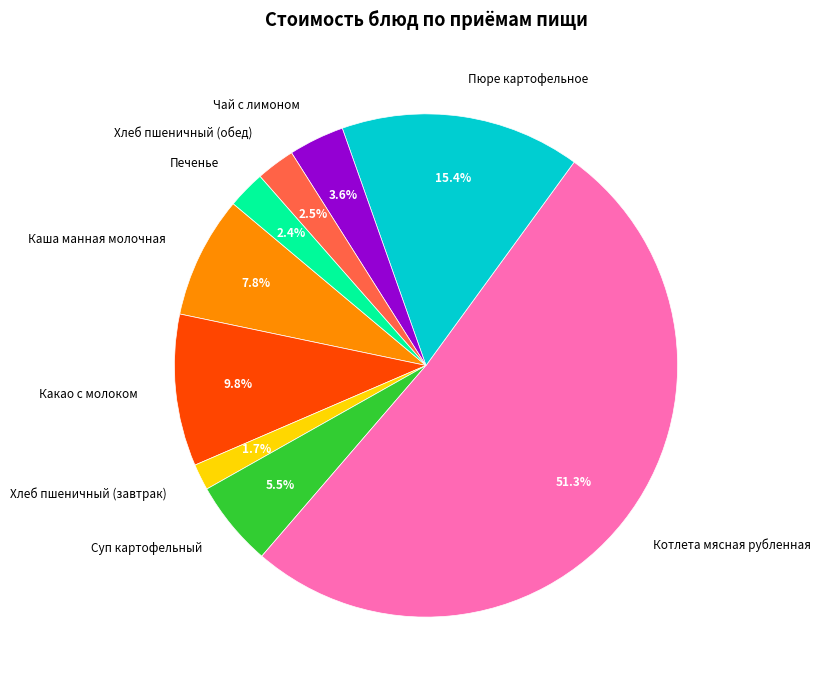

Does any single category account for the majority?

Yes